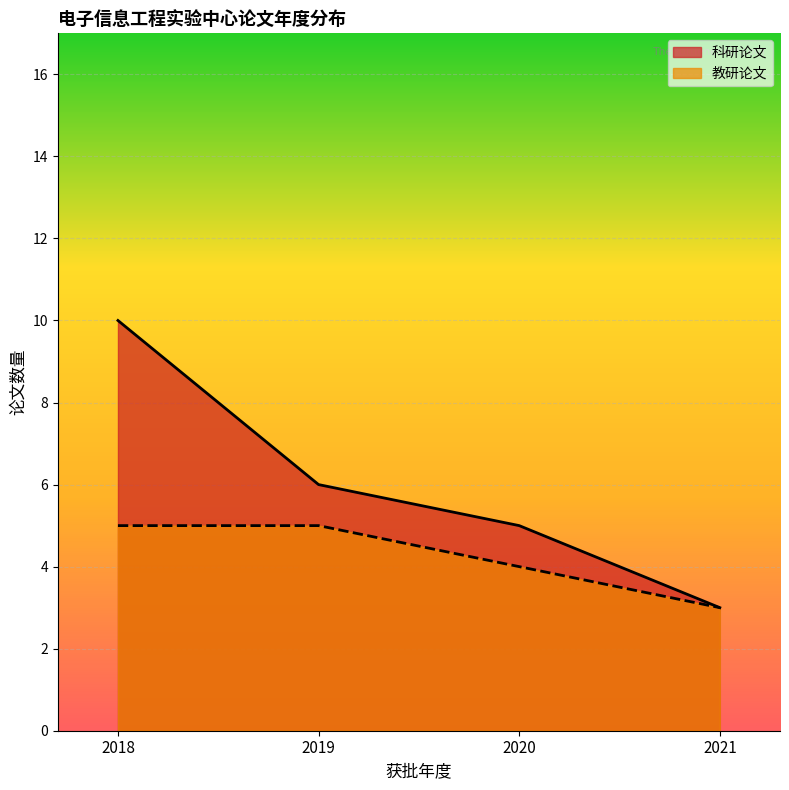

What are all the series names shown in the legend?

科研论文, 教研论文